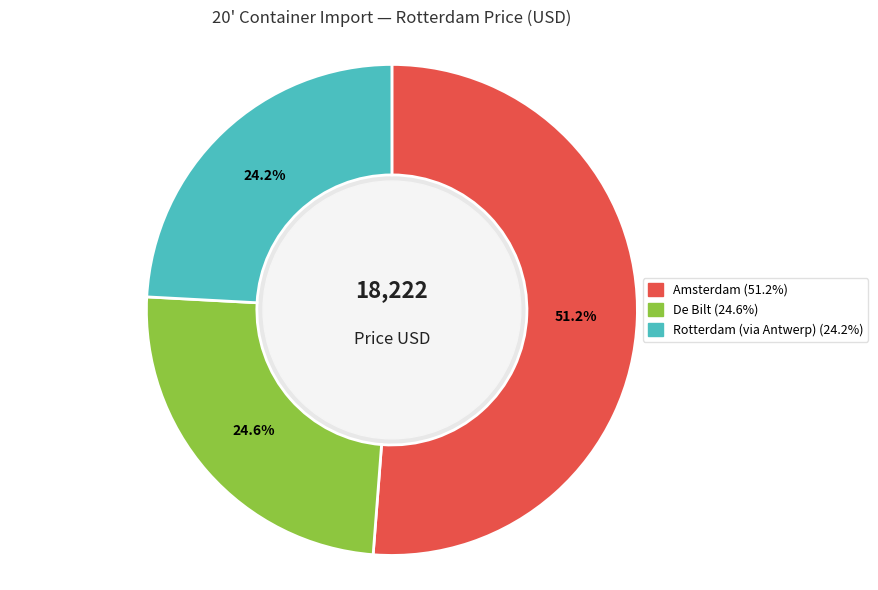

Is there a majority slice in this chart?

Yes